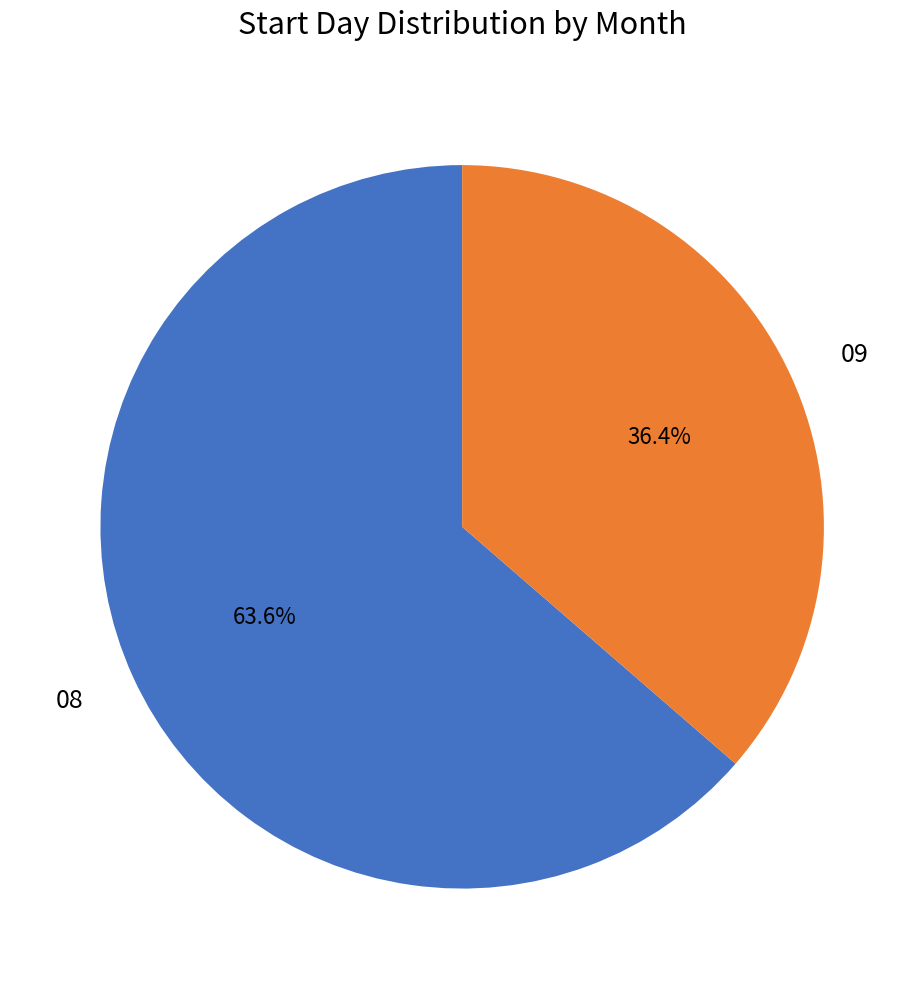

What is the majority slice?

08